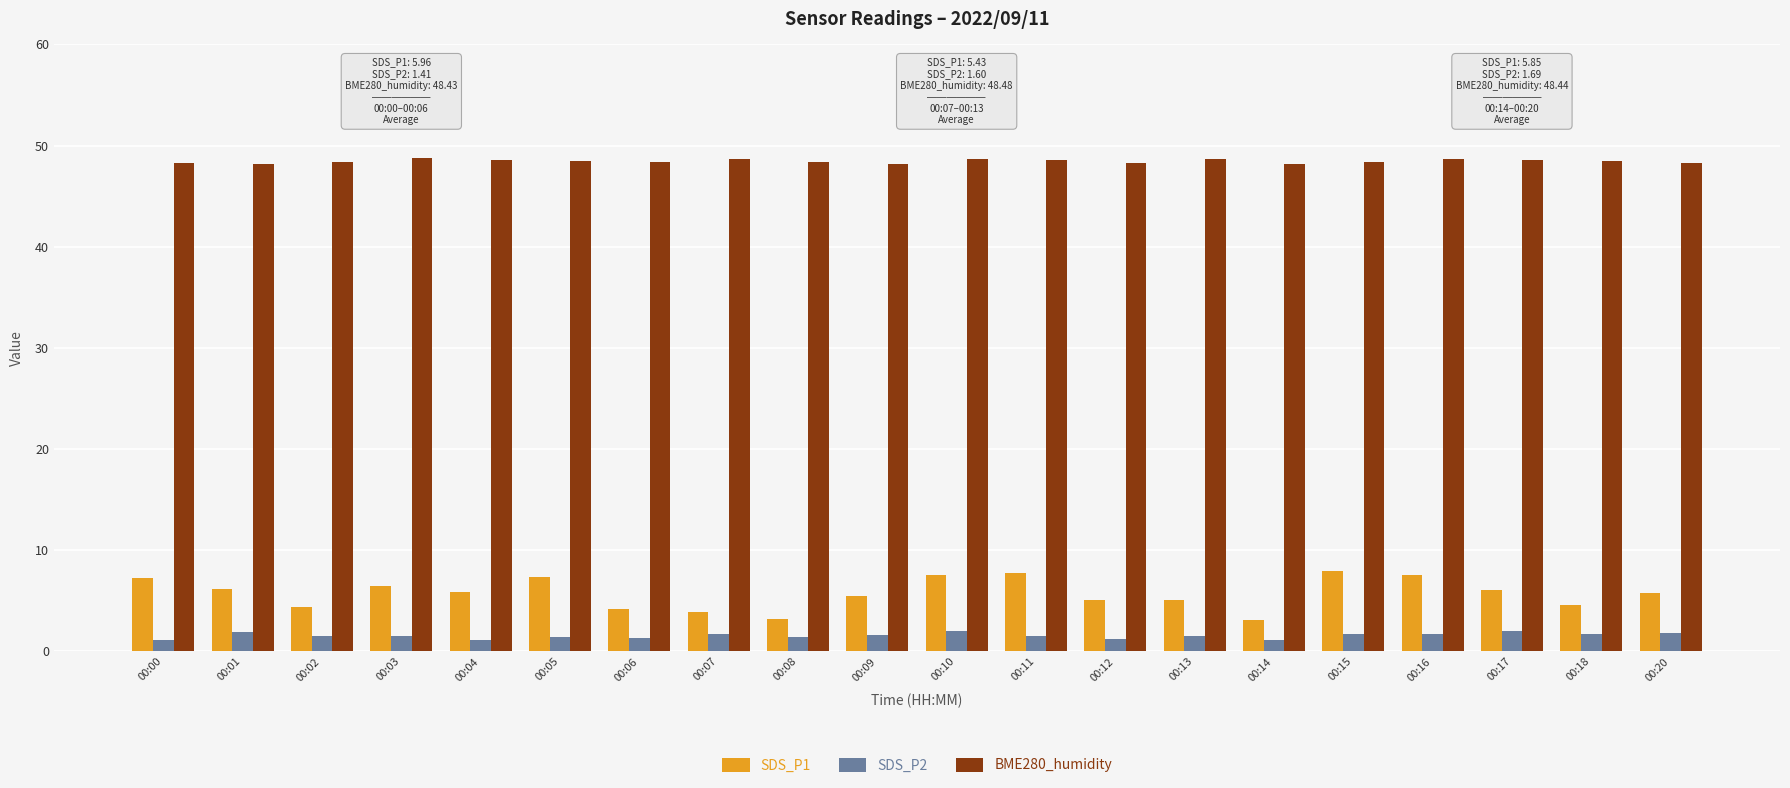

Count the number of categories in the chart.

20